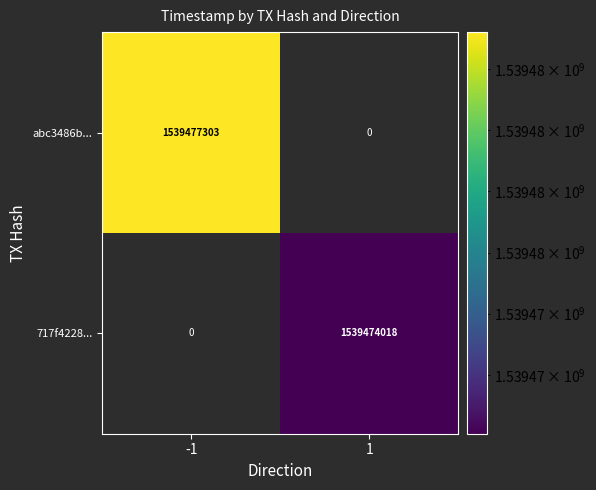

What is the greatest value displayed?

1539477303.0